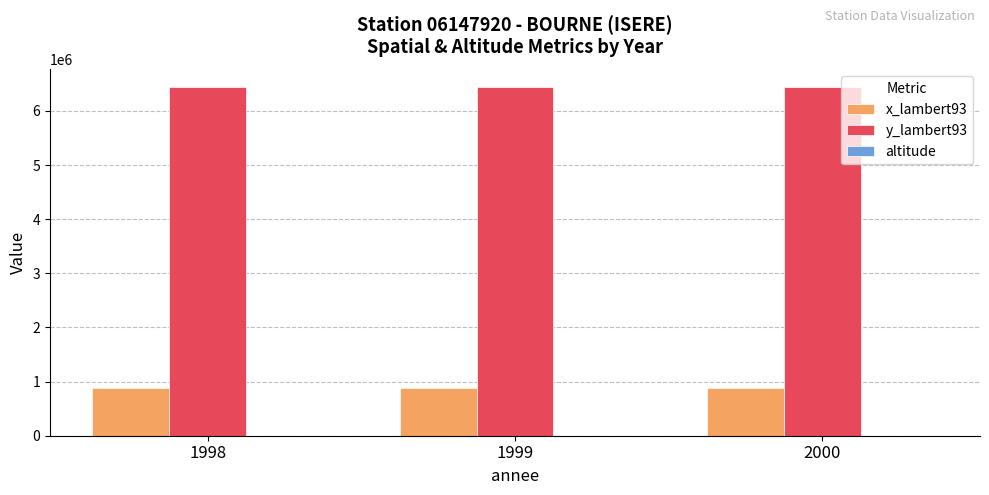

Which series has the largest total across all categories?

y_lambert93